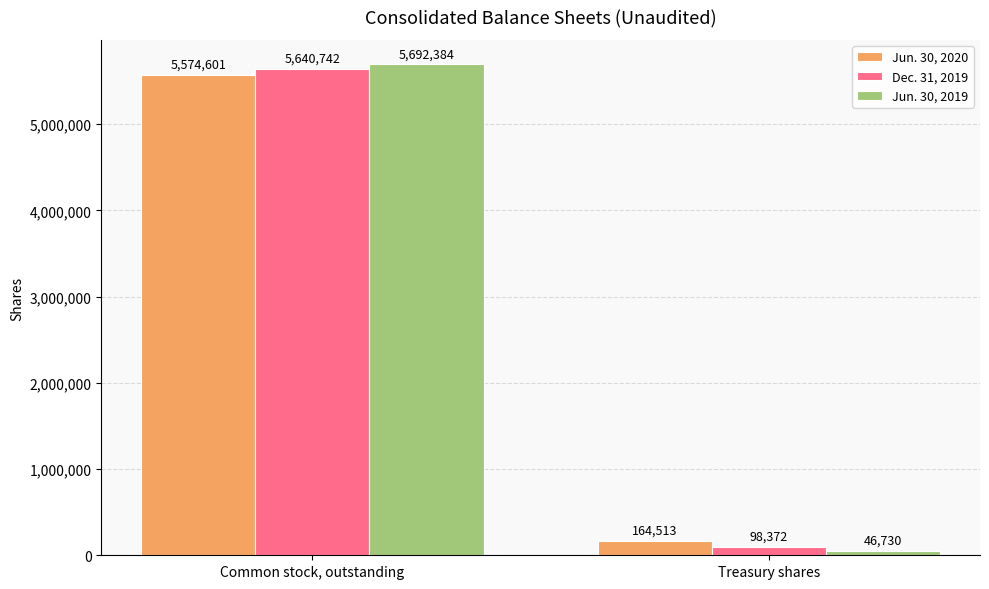

What is the greatest value displayed?

5692384